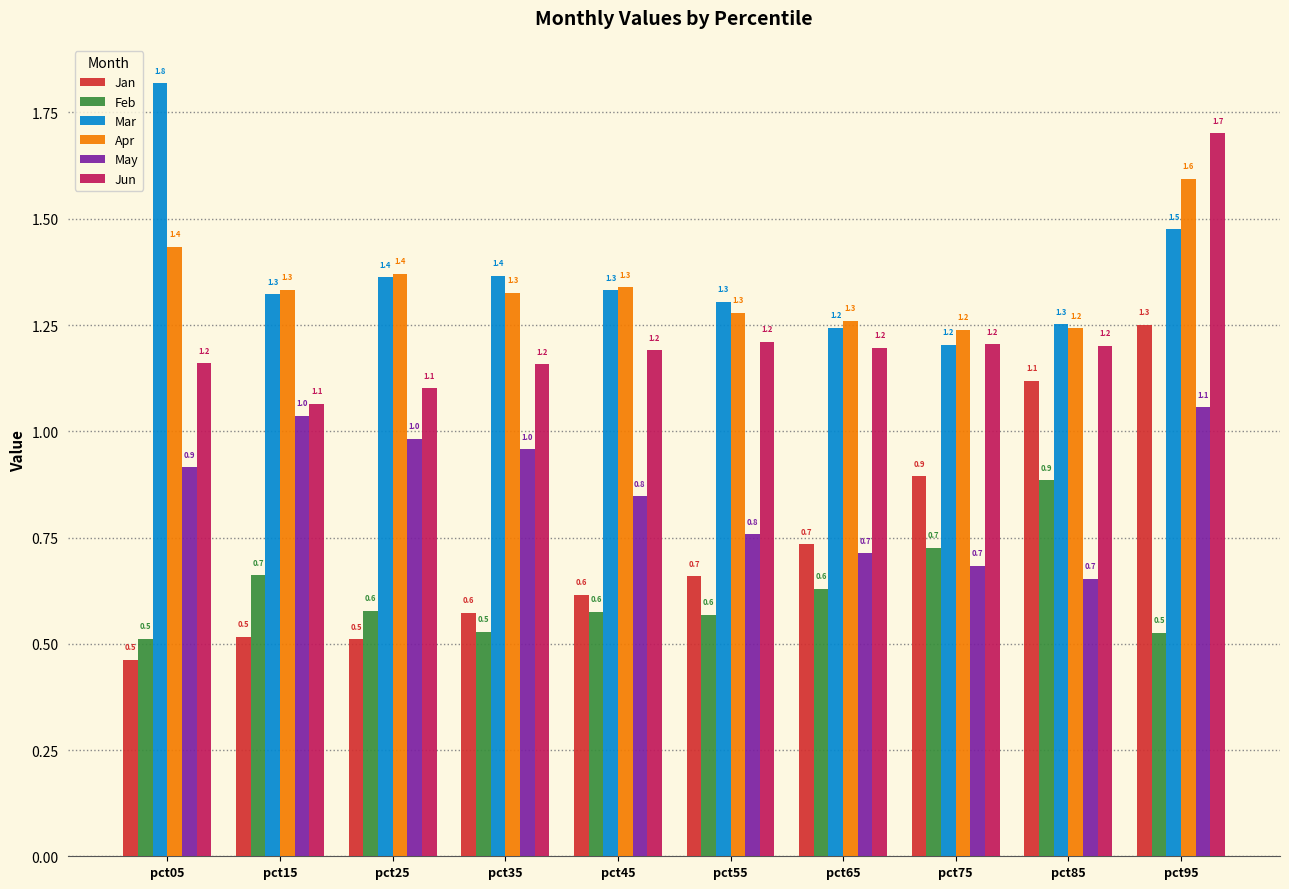

True or false: Mar has a value of 1.8 at pct05.

True